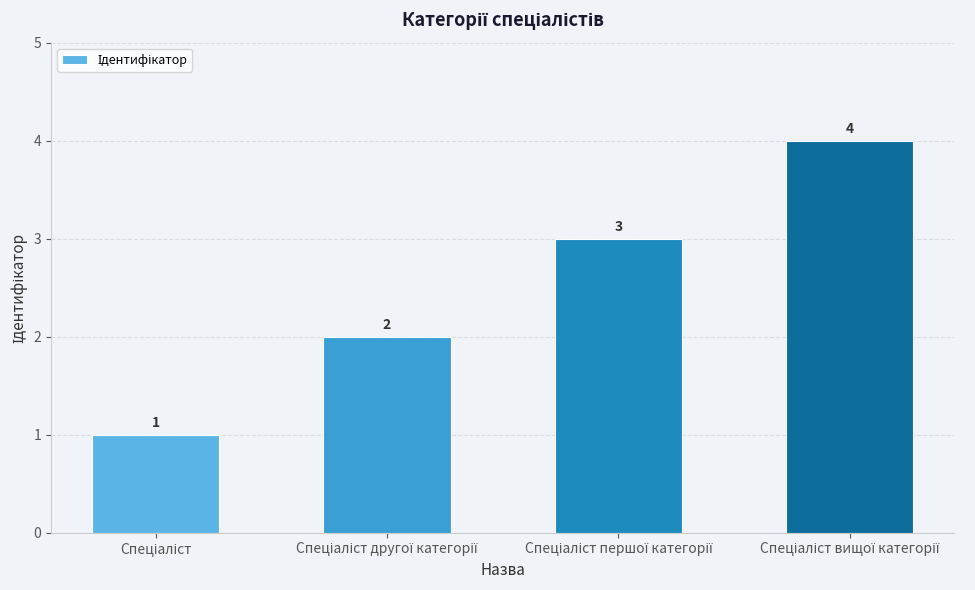

Does the chart contain any negative values?

No